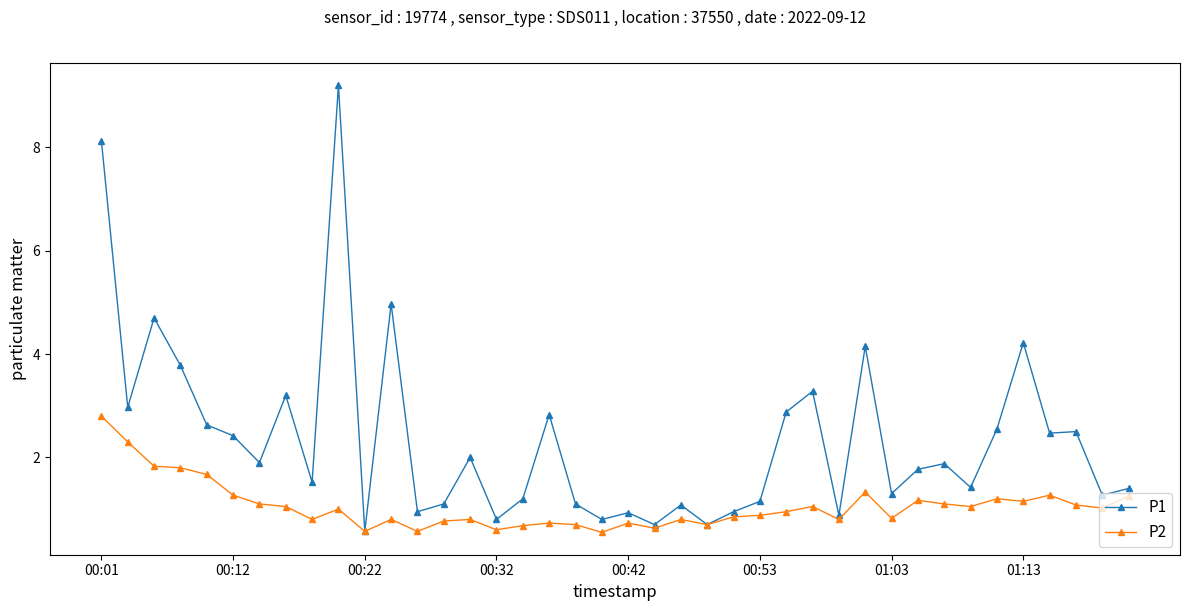

Which series has the widest spread of values?

P1